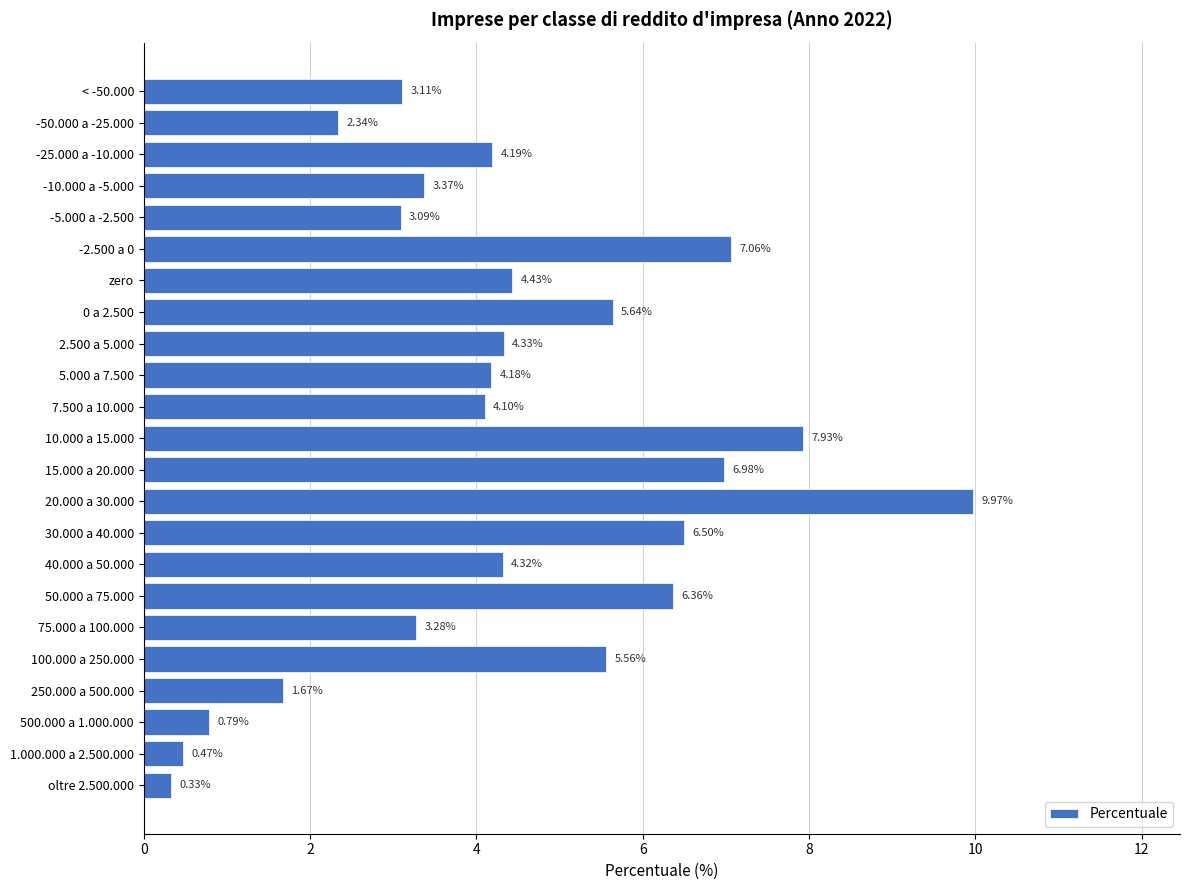

Rank the categories by value from highest to lowest.

20.000 a 30.000, 10.000 a 15.000, -2.500 a 0, 15.000 a 20.000, 30.000 a 40.000, 50.000 a 75.000, 0 a 2.500, 100.000 a 250.000, zero, 2.500 a 5.000, 40.000 a 50.000, -25.000 a -10.000, 5.000 a 7.500, 7.500 a 10.000, -10.000 a -5.000, 75.000 a 100.000, < -50.000, -5.000 a -2.500, -50.000 a -25.000, 250.000 a 500.000, 500.000 a 1.000.000, 1.000.000 a 2.500.000, oltre 2.500.000